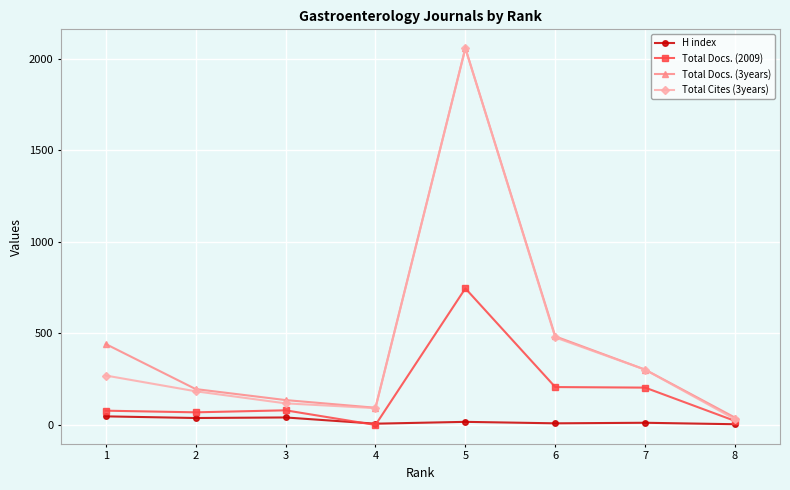

Which series has the widest spread of values?

Total Cites (3years)